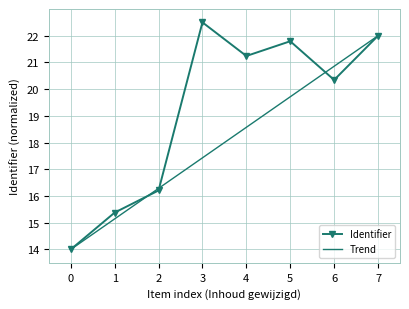

At which label does Trend first exceed 18?

4